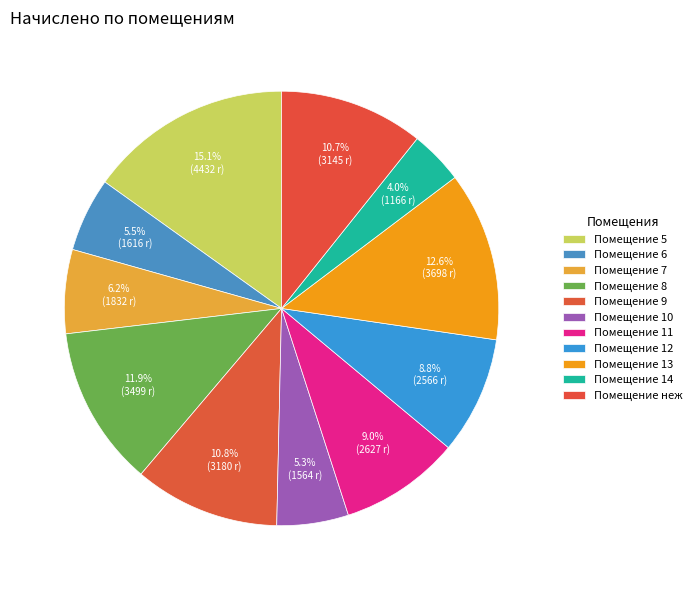

How many slices are in this pie chart?

11